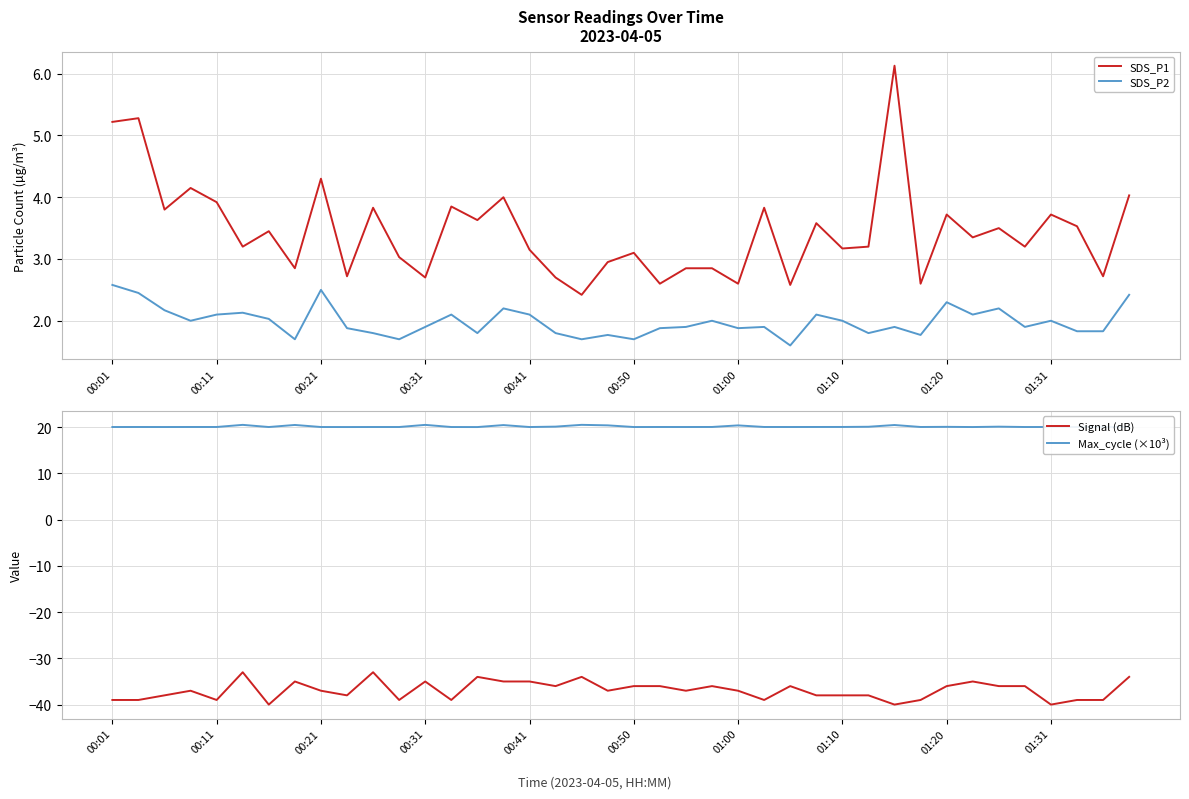

What is the maximum value shown in the chart?

20.5